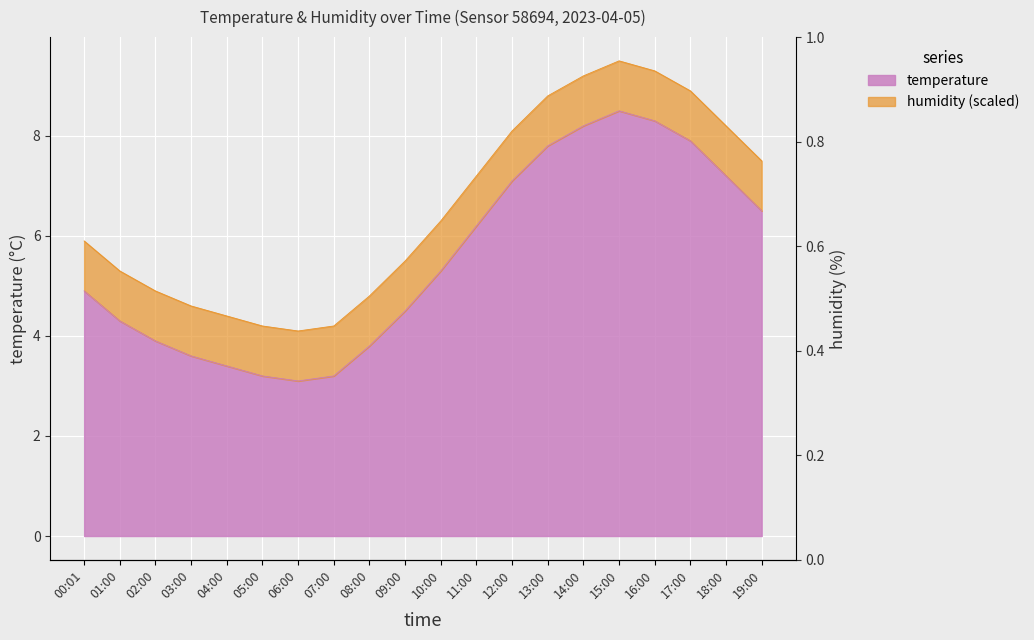

List the labels in order of value, largest first.

15:00, 16:00, 14:00, 17:00, 13:00, 18:00, 12:00, 19:00, 11:00, 10:00, 00:01, 09:00, 01:00, 02:00, 08:00, 03:00, 04:00, 05:00, 07:00, 06:00